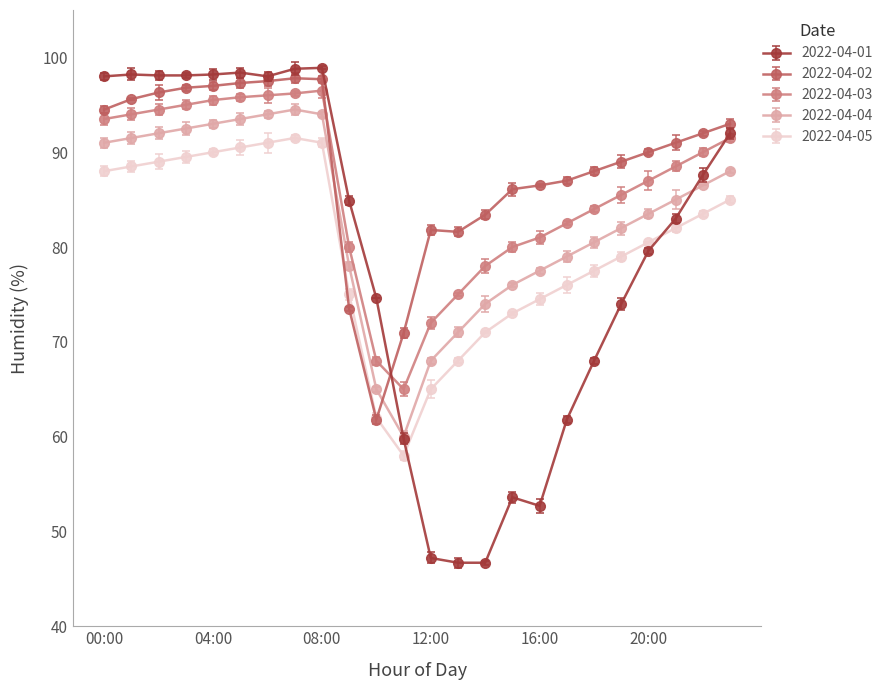

At which label does 2022-04-04 reach its minimum?

11:00